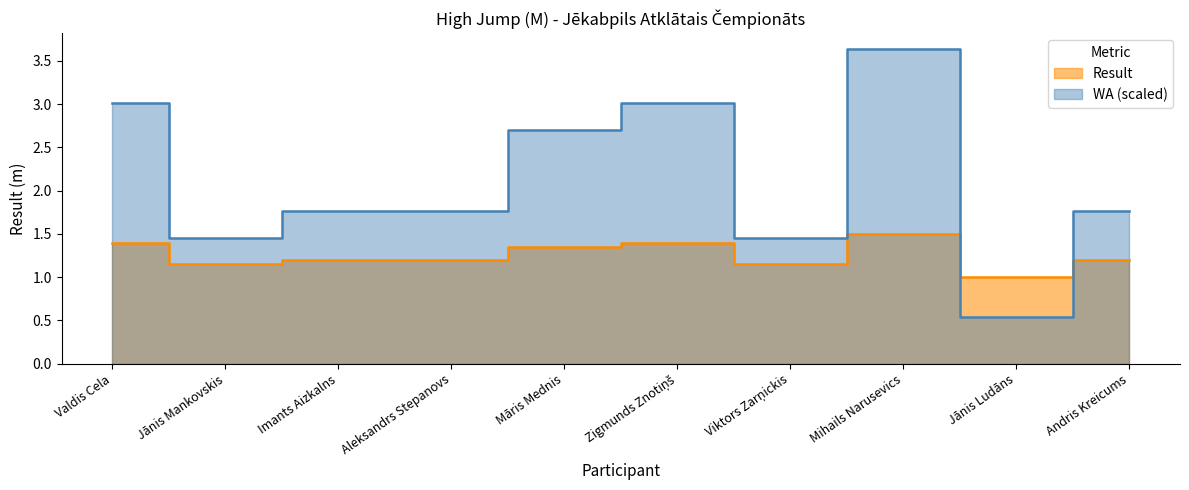

Which series changed the most between Aleksandrs Stepanovs and Mihails Narusevics?

WA